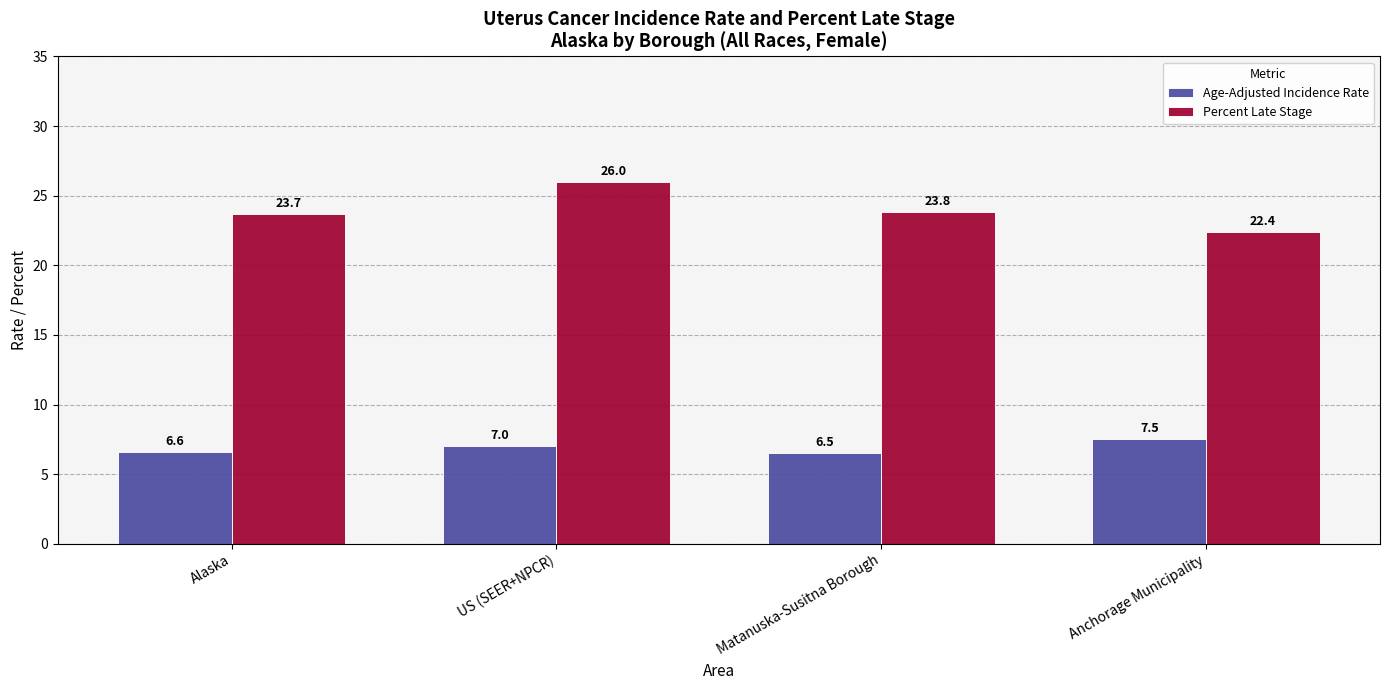

What are all the series names shown in the legend?

Age-Adjusted Incidence Rate, Percent Late Stage